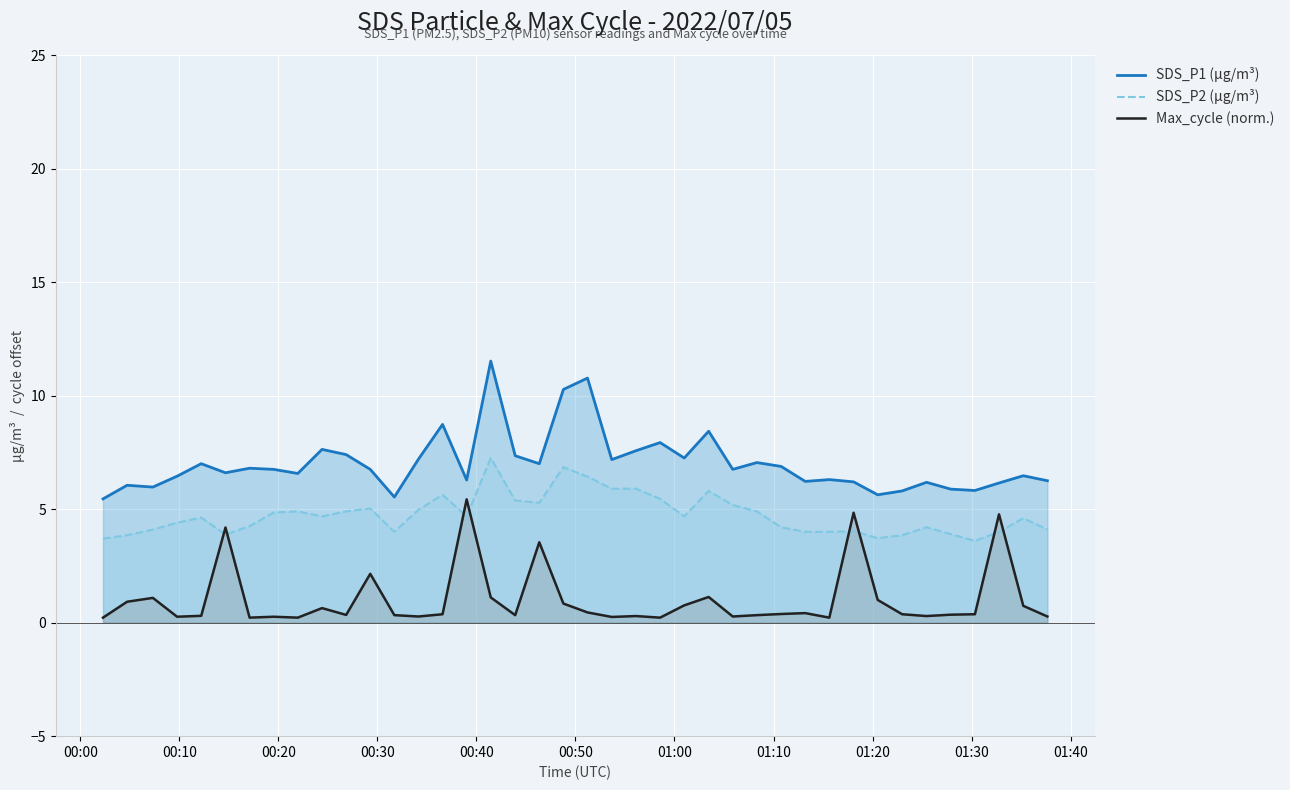

How many interior local peaks does the SDS_P1 (µg/m³) series have?

13